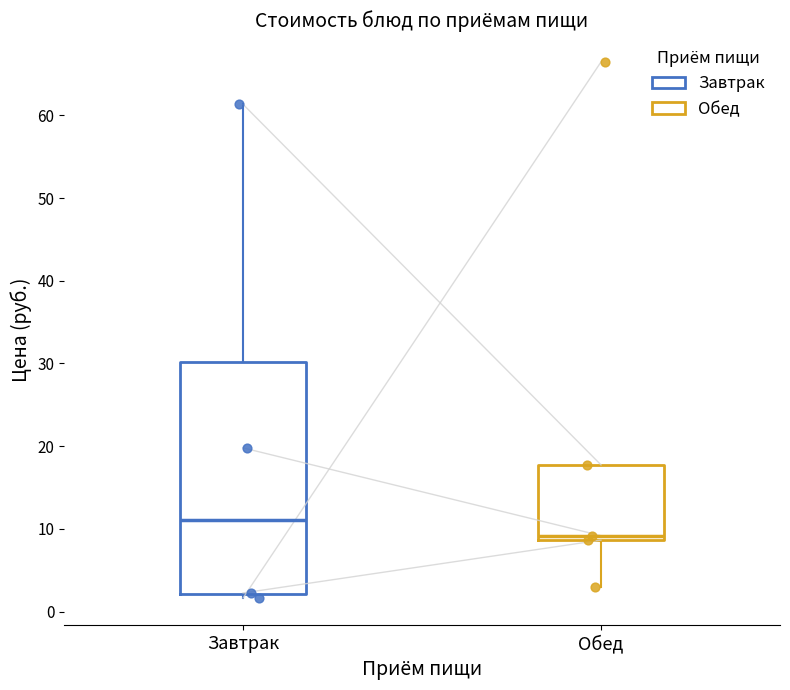

Reading left to right, read every box against the y-axis: the position of its median line, the range the box covers, and the ends of its whiskers. The values are not printed on the chart, so give them approximately, as read against the axis.

Завтрак: median 11, box 2 to 30, whiskers 2 (just below the box's lower edge) to 61
Обед: median 9 (just above the box's lower edge), box 9 to 18, whiskers 3 to 18